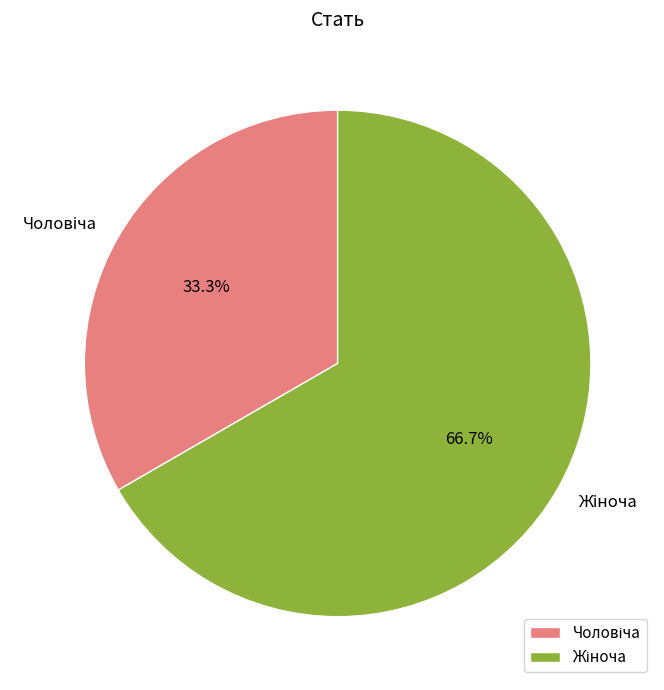

How many segments does this pie chart have?

2